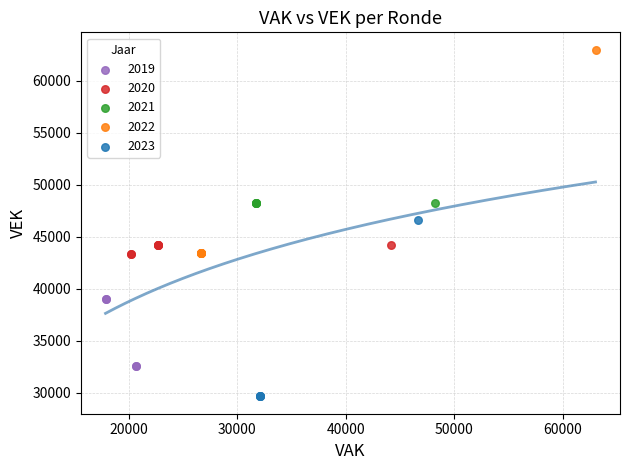

What are all the series names shown in the legend?

2019, 2020, 2021, 2022, 2023